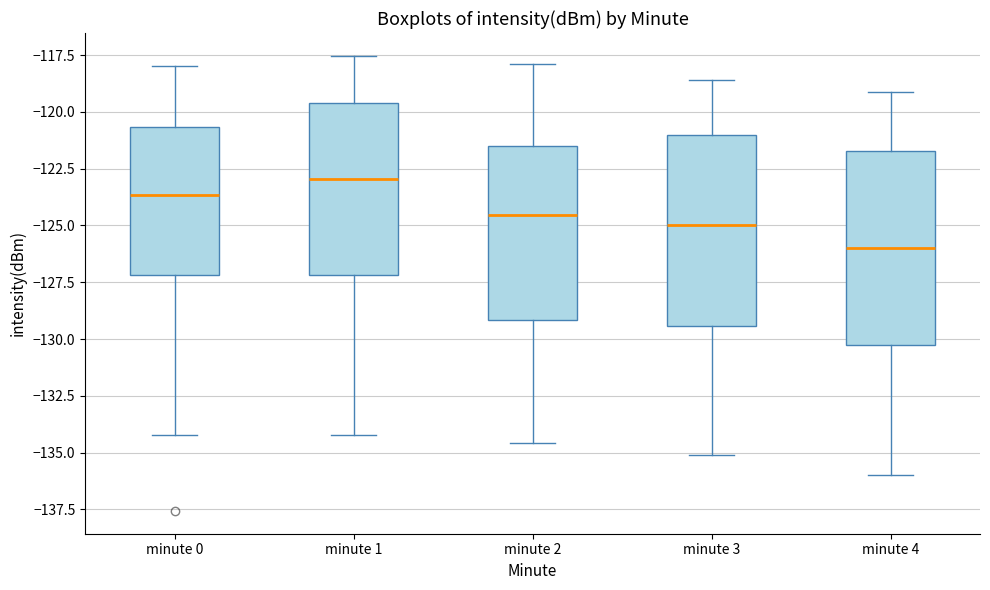

Which box's median line is the lowest?

minute 4